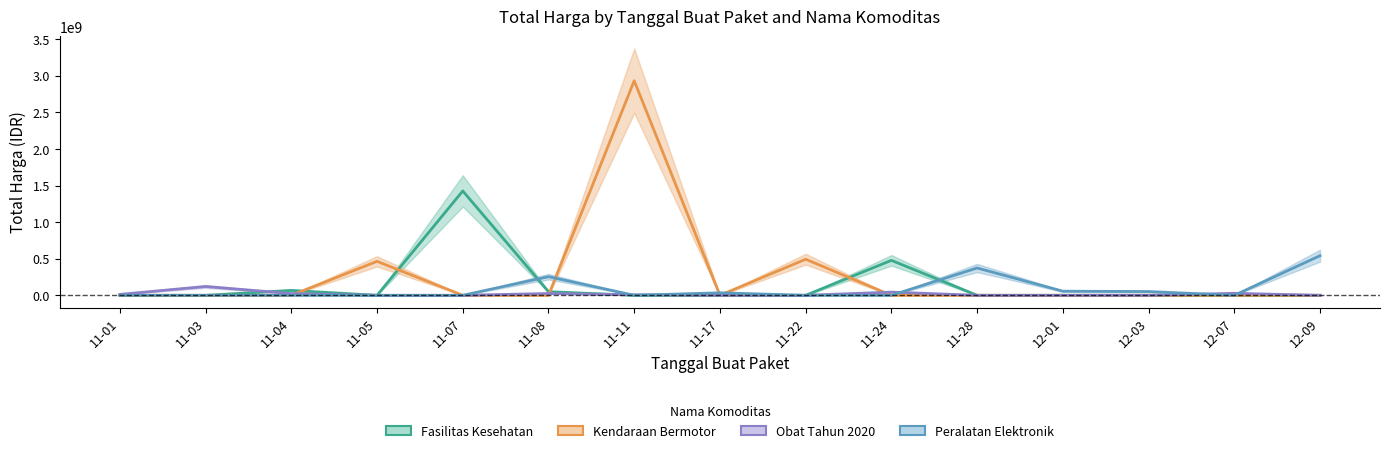

Does the chart have visible grid lines?

No